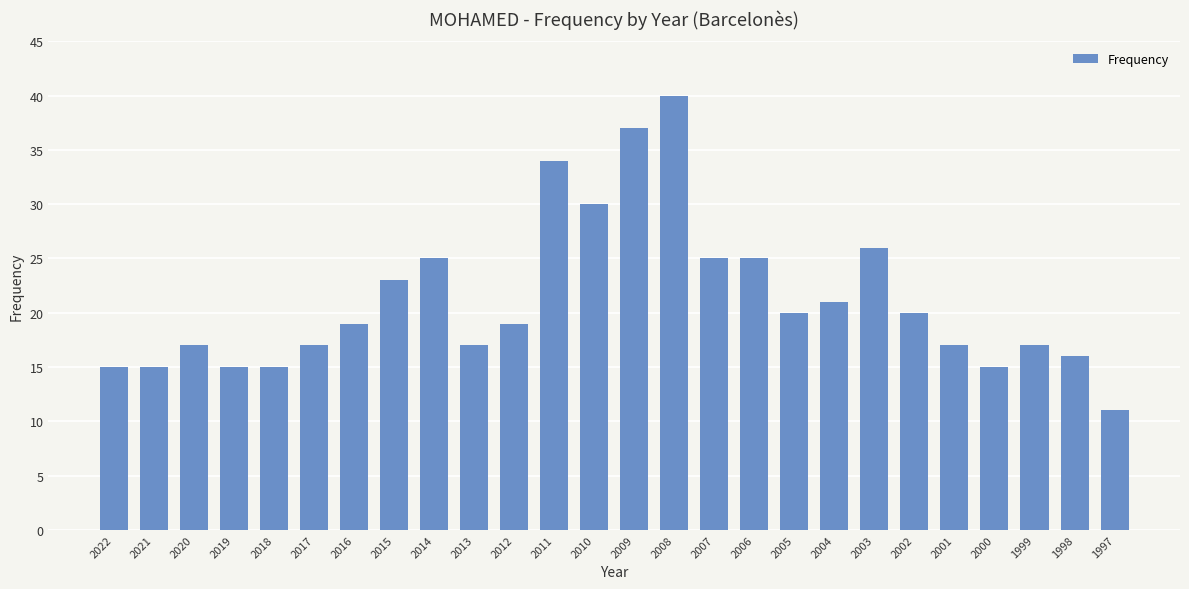

Which has a higher value, 2008 or 2009?

2008